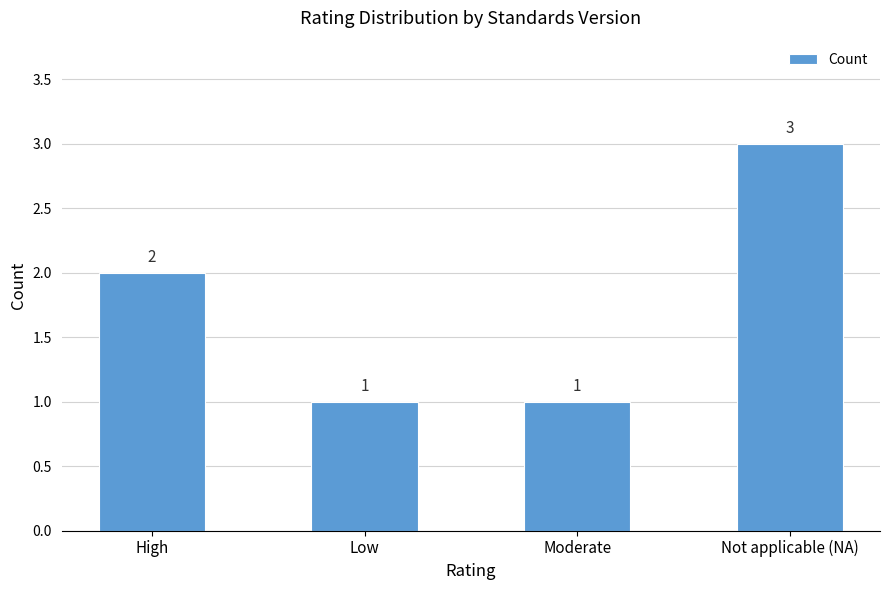

At which category does the chart reach its peak across all series?

Not applicable (NA)